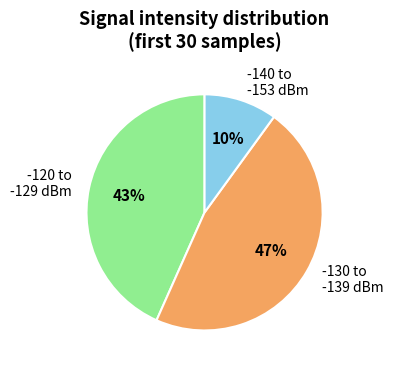

Approximately how many times larger is the value at -120 to -129 dBm compared to -130 to -139 dBm?

0.9